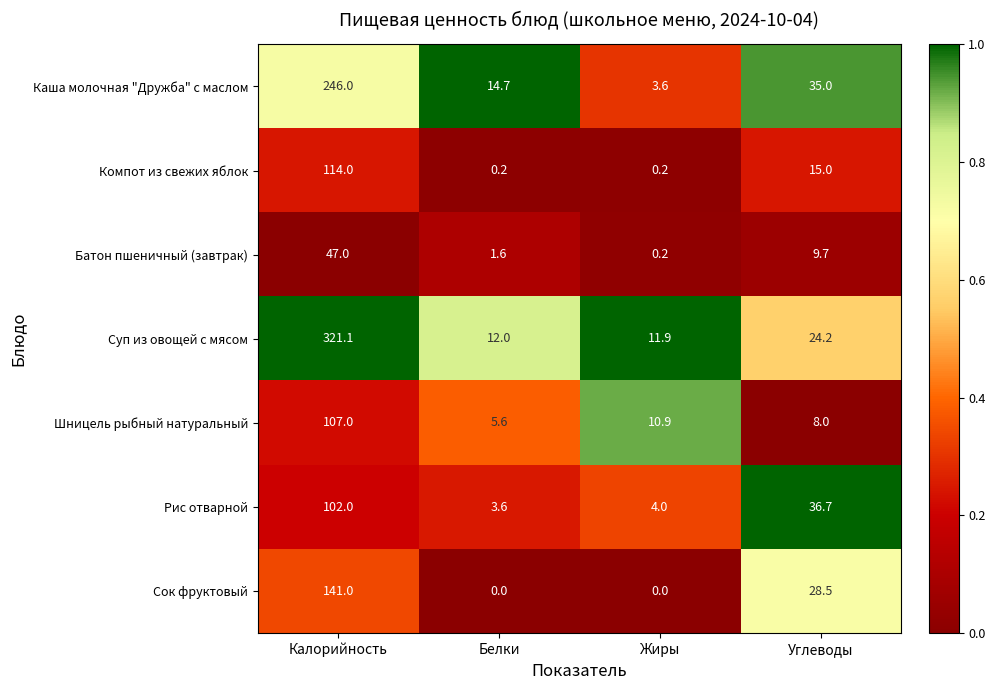

At which category is the sum across all series the highest?

Калорийность